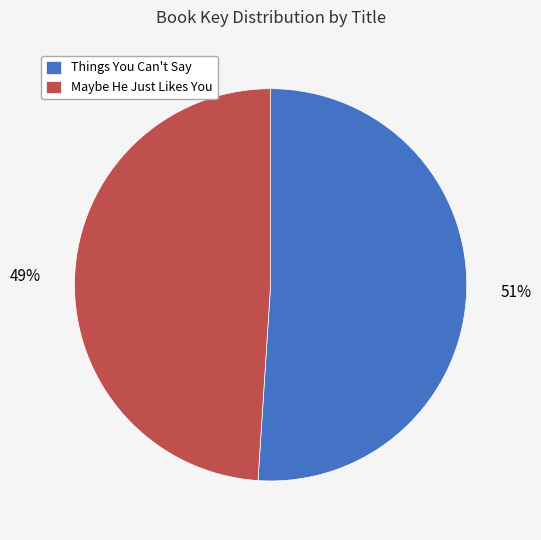

Is the sum of Things You Can't Say and Maybe He Just Likes You greater than half?

Yes